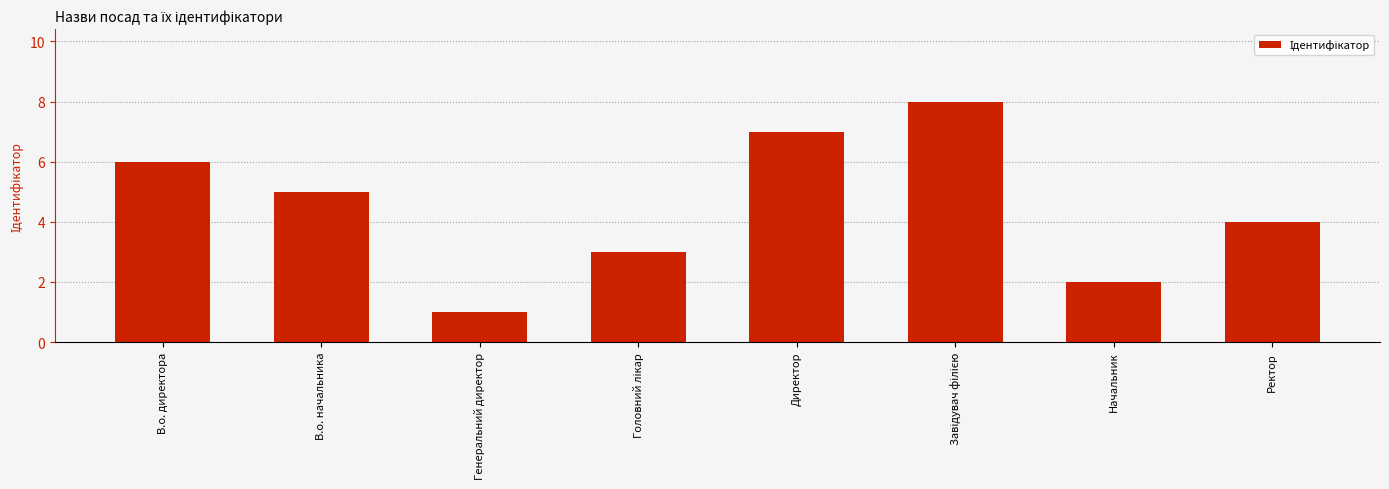

True or false: the data shows 1 at Генеральний директор.

True